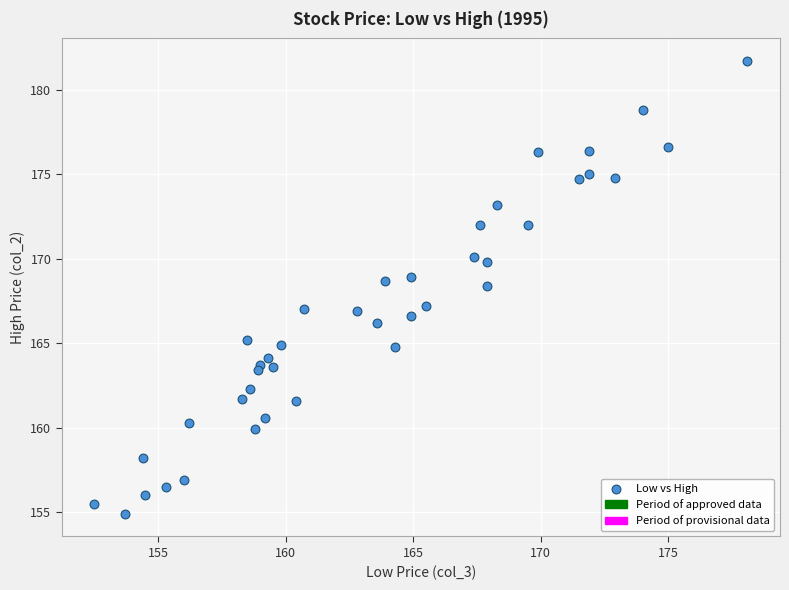

What Y value in the scatter plot is closest to 168?

168.4